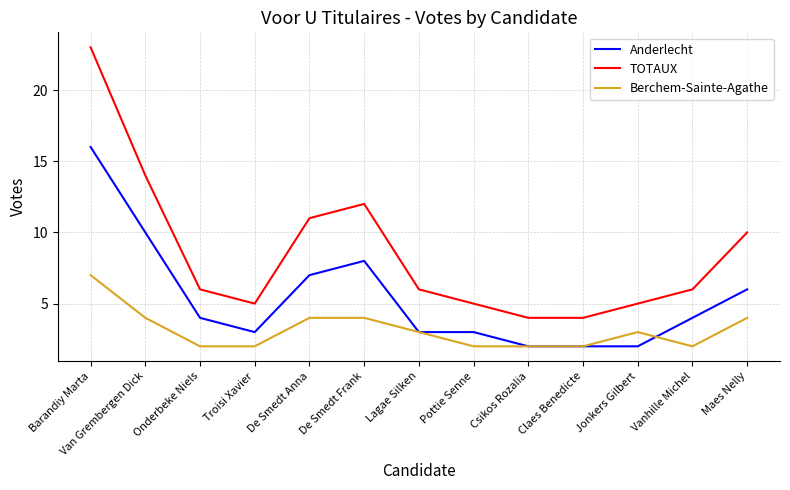

Reading right to left, list all the values displayed in this chart.

Anderlecht: Maes Nelly=6	Vanhille Michel=4	Jonkers Gilbert=2	Claes Benedicte=2	Csikos Rozalia=2	Pottie Senne=3	Lagae Silken=3	De Smedt Frank=8	De Smedt Anna=7	Troisi Xavier=3	Onderbeke Niels=4	Van Grembergen Dick=10	Barandiy Marta=16
TOTAUX: Maes Nelly=10	Vanhille Michel=6	Jonkers Gilbert=5	Claes Benedicte=4	Csikos Rozalia=4	Pottie Senne=5	Lagae Silken=6	De Smedt Frank=12	De Smedt Anna=11	Troisi Xavier=5	Onderbeke Niels=6	Van Grembergen Dick=14	Barandiy Marta=23
Berchem-Sainte-Agathe: Maes Nelly=4	Vanhille Michel=2	Jonkers Gilbert=3	Claes Benedicte=2	Csikos Rozalia=2	Pottie Senne=2	Lagae Silken=3	De Smedt Frank=4	De Smedt Anna=4	Troisi Xavier=2	Onderbeke Niels=2	Van Grembergen Dick=4	Barandiy Marta=7